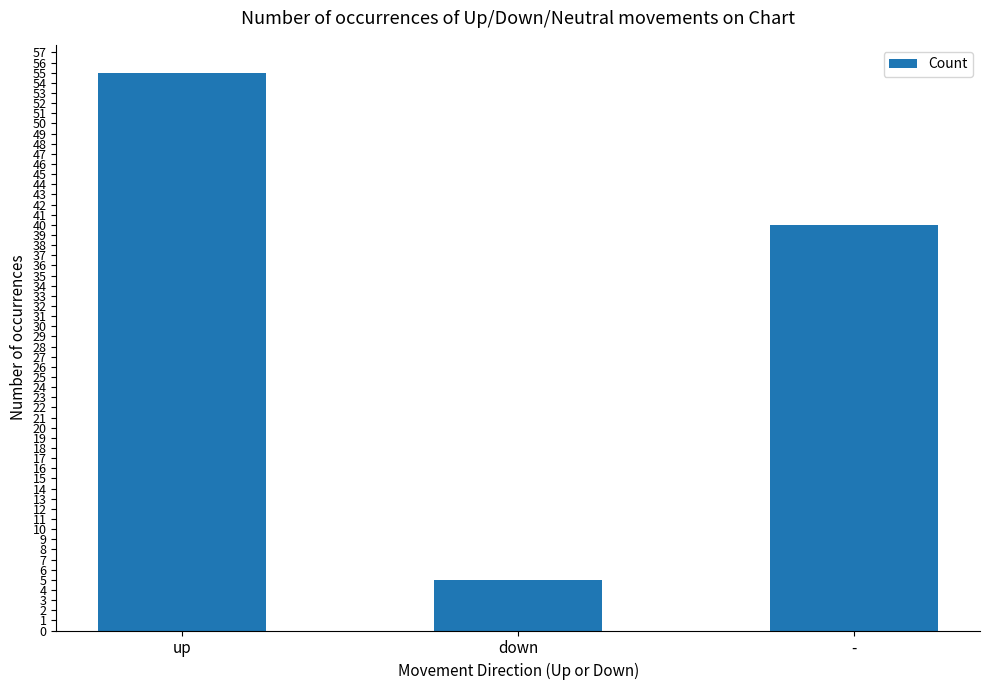

List the labels in order of value, largest first.

up, -, down